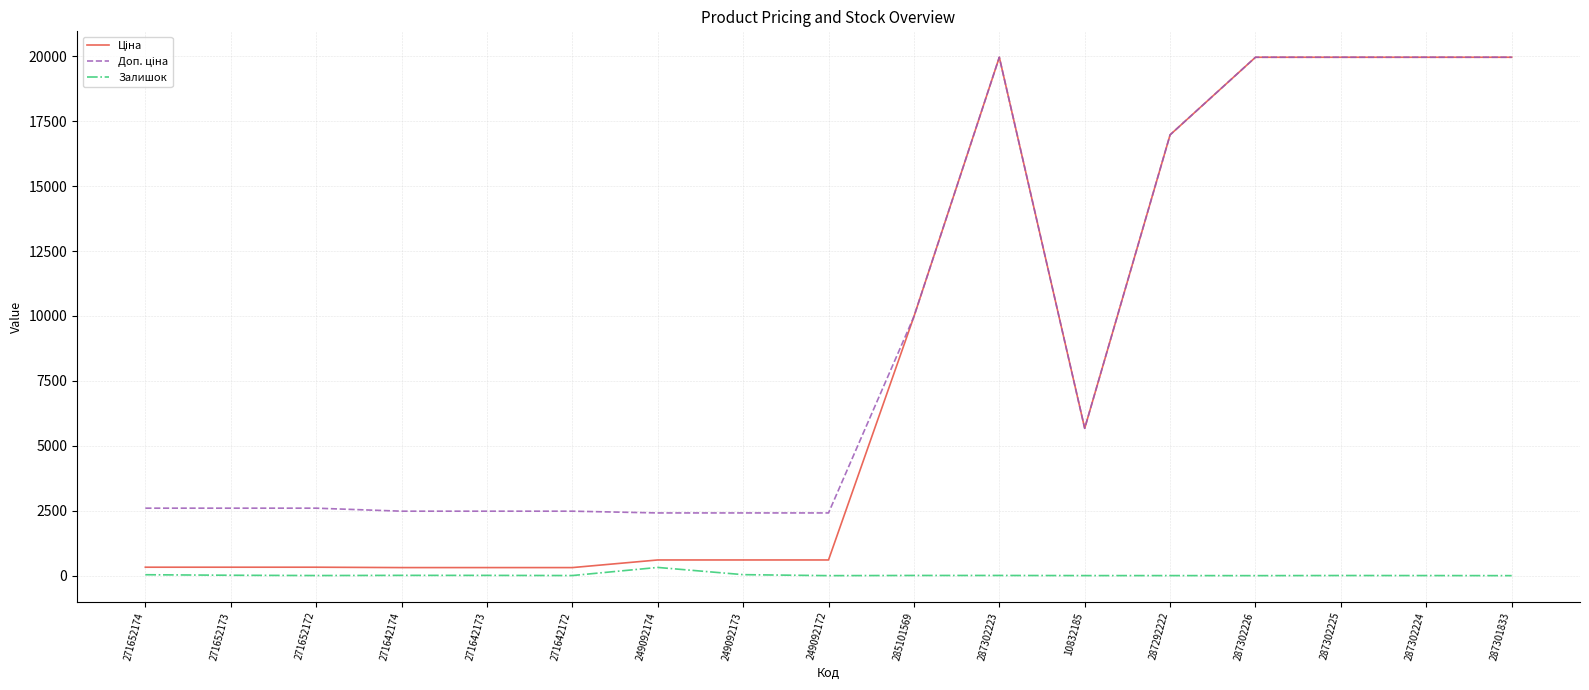

What position from the left is 287302225?

15